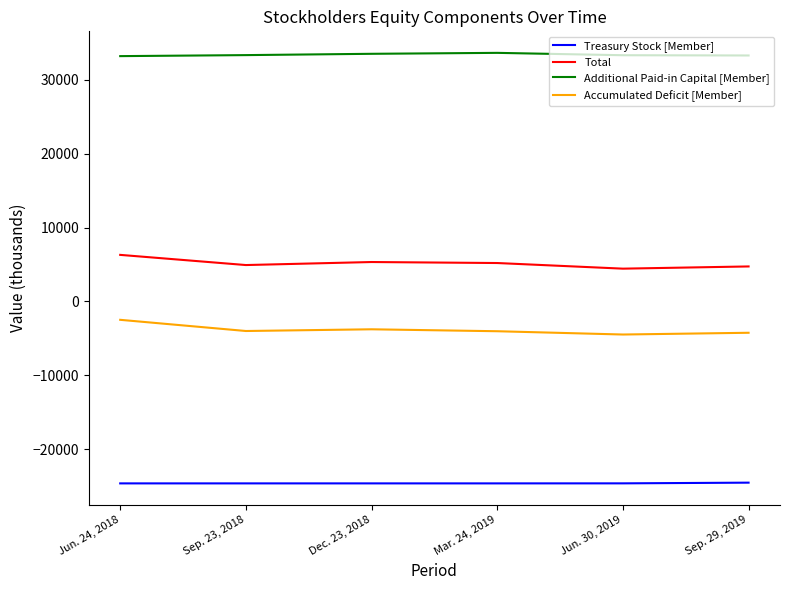

At which label does Total first exceed 5196?

Jun. 24, 2018